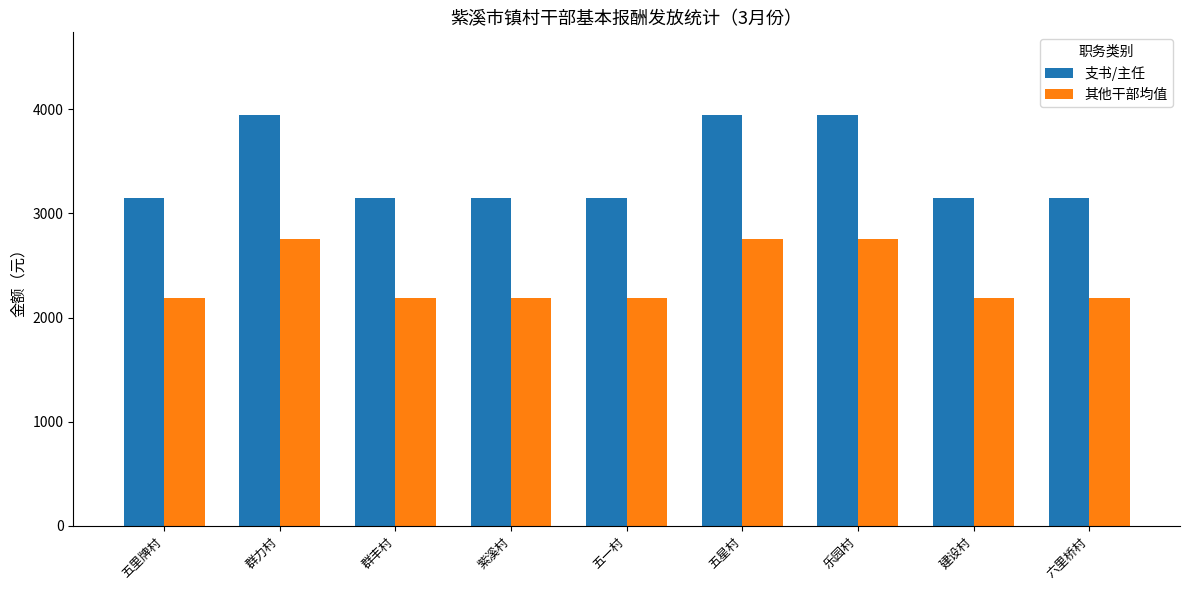

Is it true that 其他干部均值 equals 2190 at 紫溪村?

True